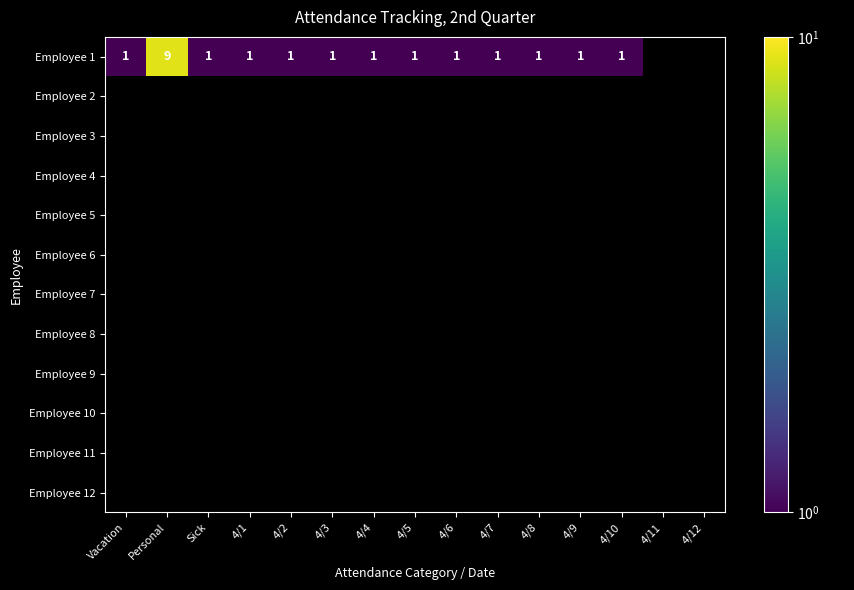

How many categories are shown in the chart?

15